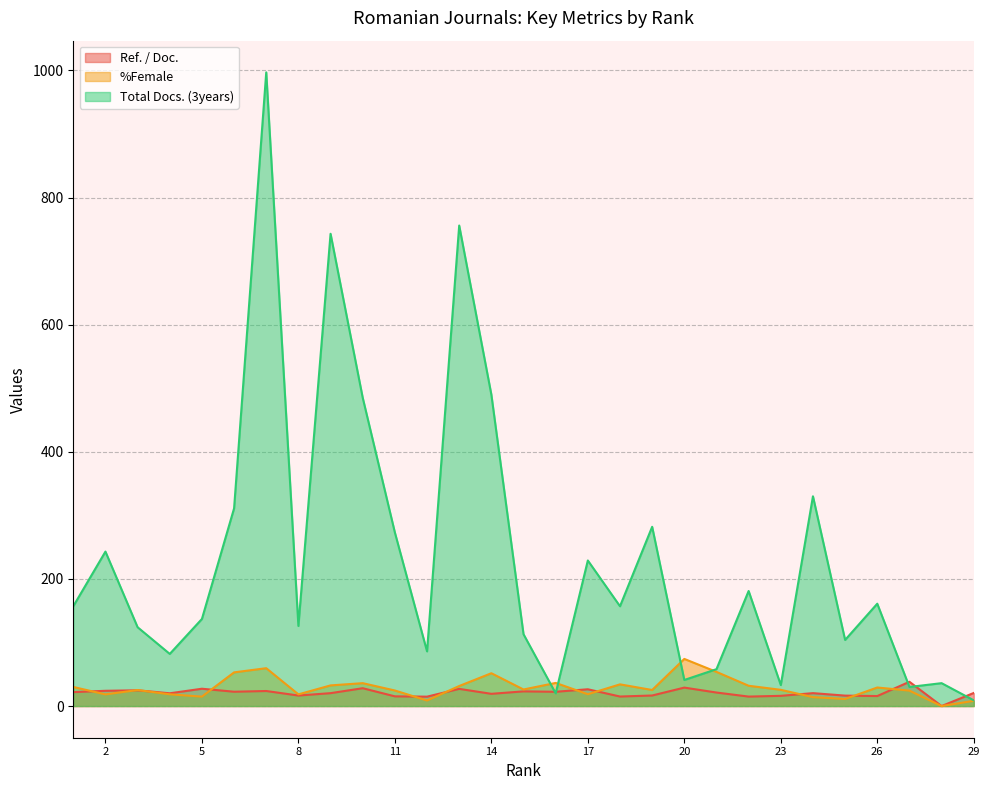

What is the average value of the %Female series?

28.8